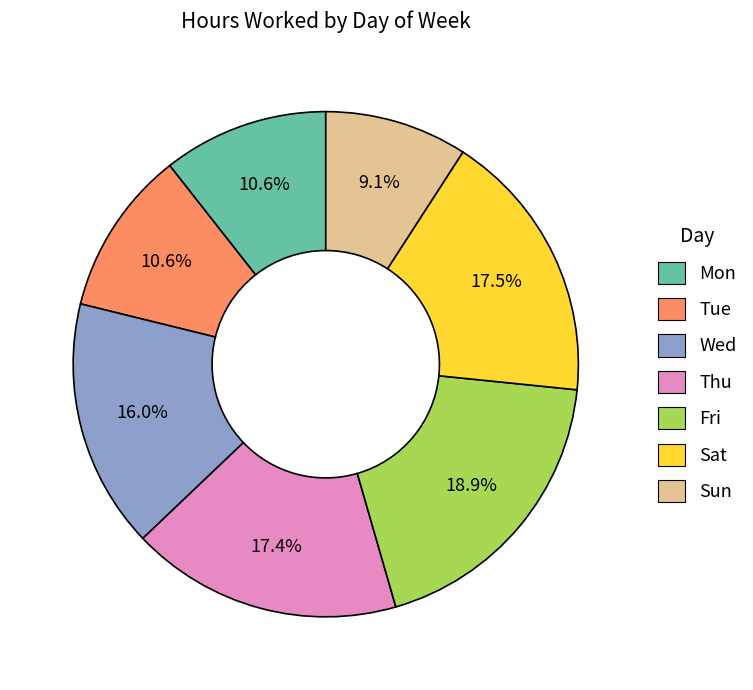

Count the number of slices in the pie.

7